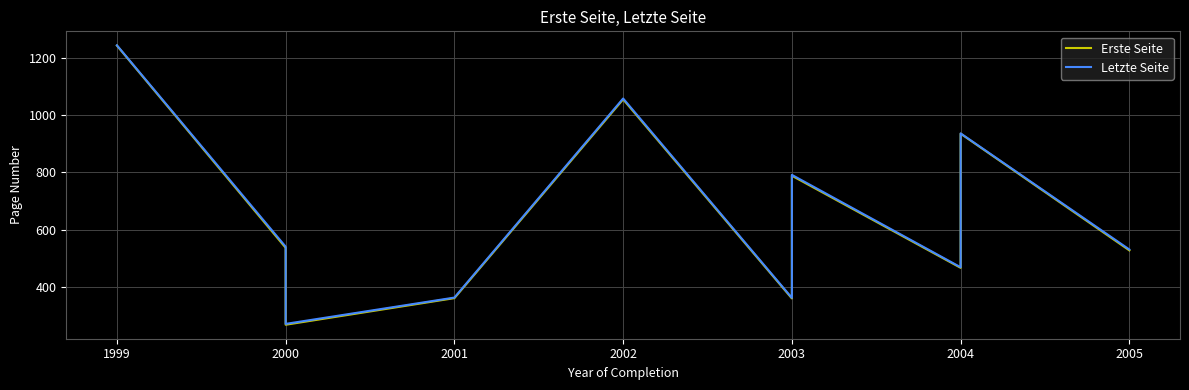

List the series in order of their peak value, lowest first.

Erste Seite, Letzte Seite